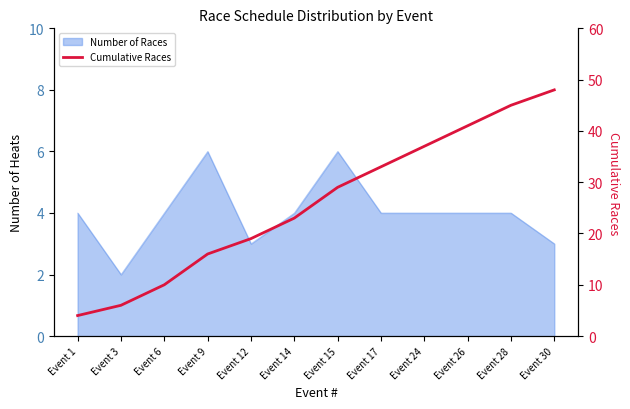

What is the average value?

26